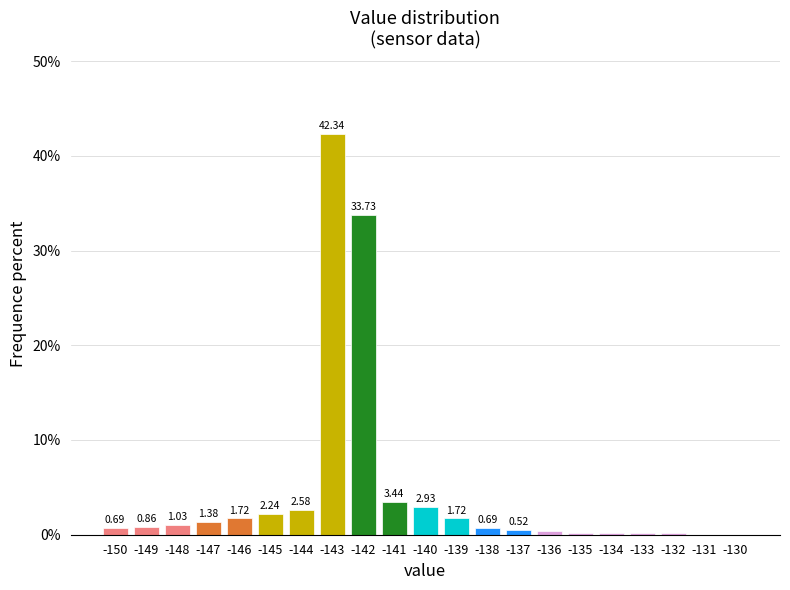

What is the sum of the values at -141 and -142?

37.2